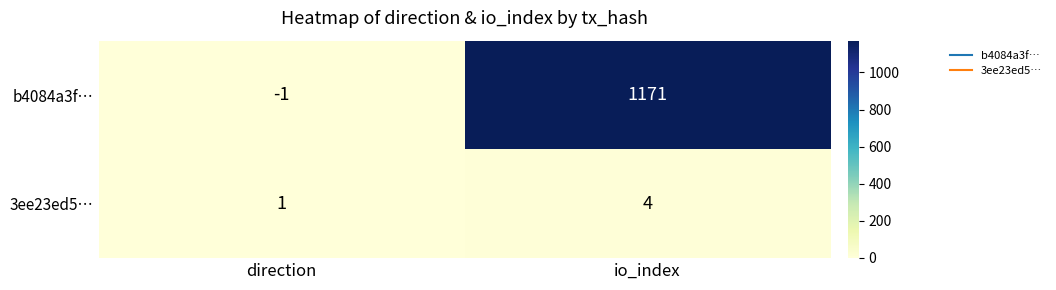

At how many categories does at least one series exceed 463?

1